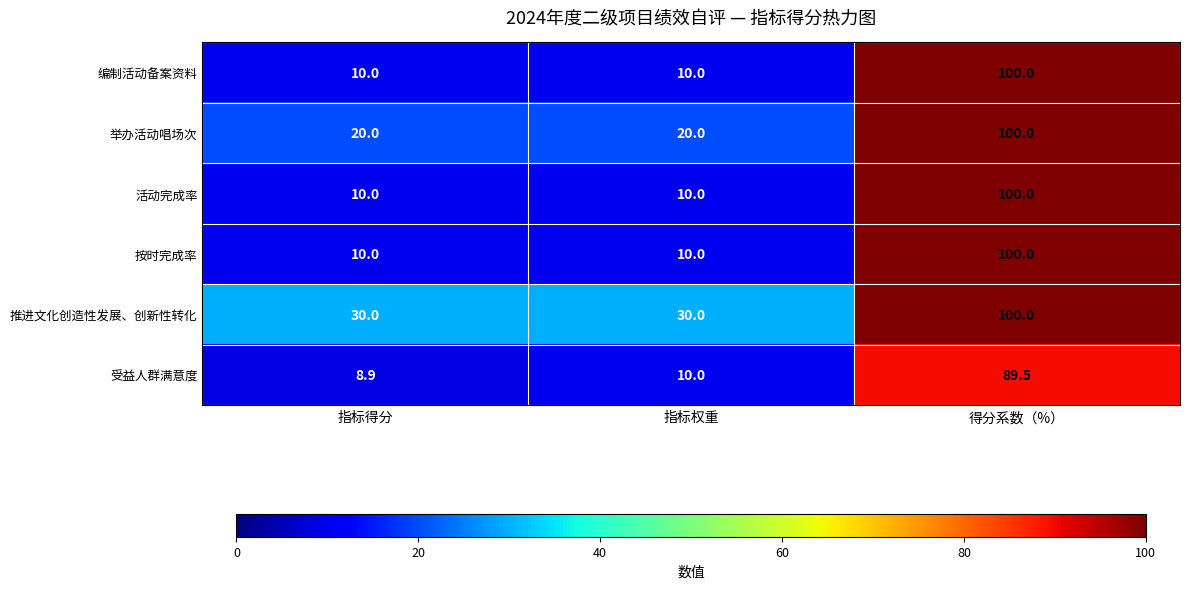

What is the total value across all series at 指标得分?

88.9